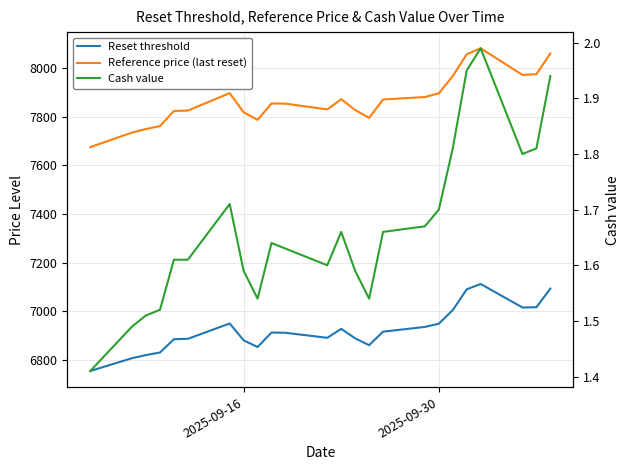

True or false: Reference price (last reset) and Cash value cross at least once.

False